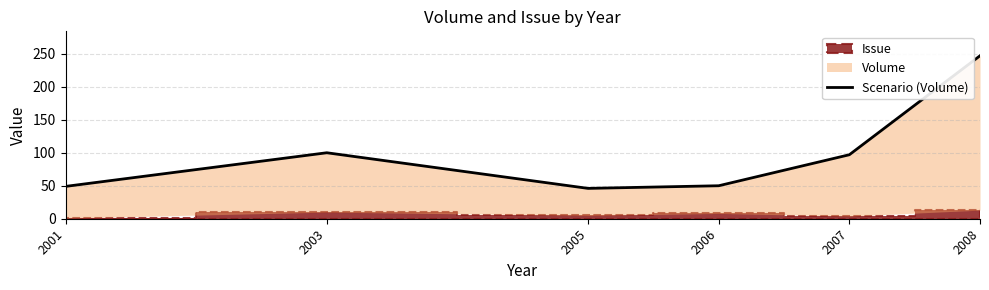

At which label is the value closest to 146?

2003